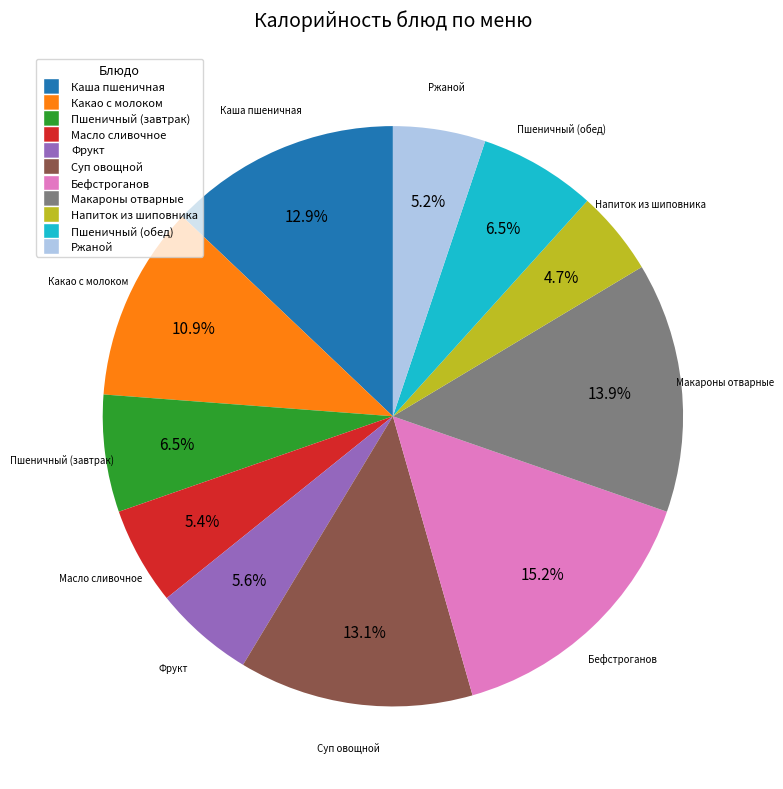

The Фрукт slice represents 6% of the pie. True or false?

True